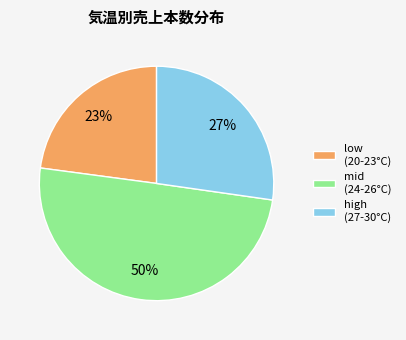

Which has a higher value, high (27-30°C) or low (20-23°C)?

high (27-30°C)